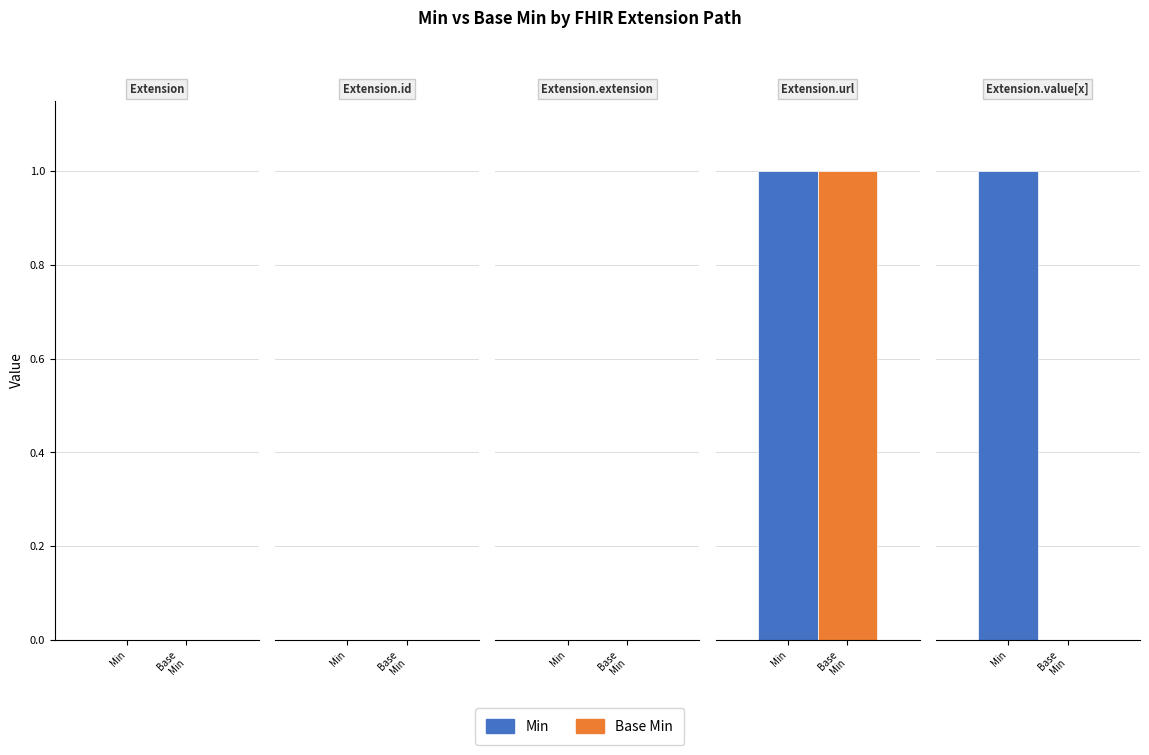

Does the chart contain any negative values?

No